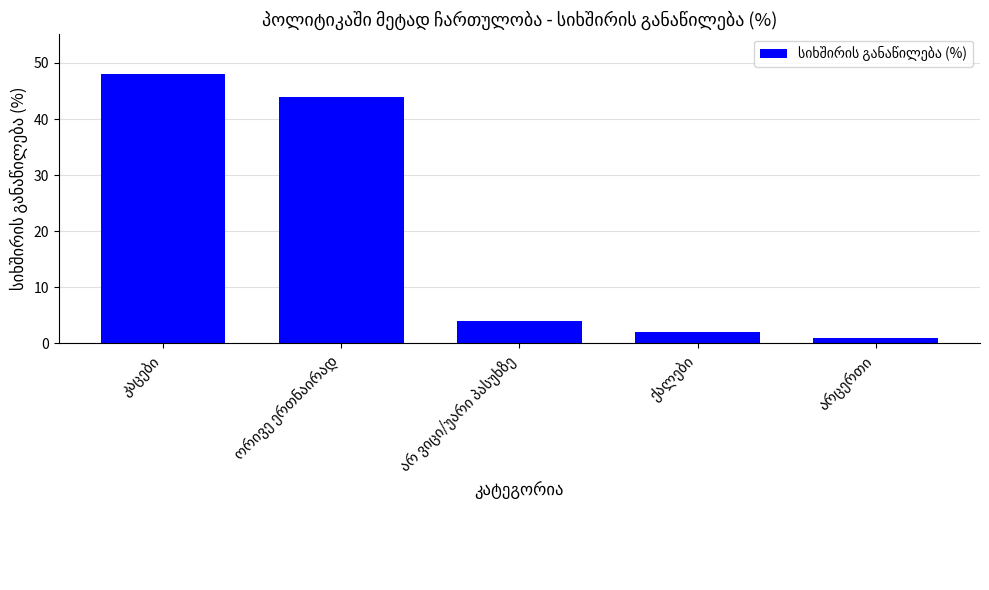

What is the value of the 1st bar from the left?

48